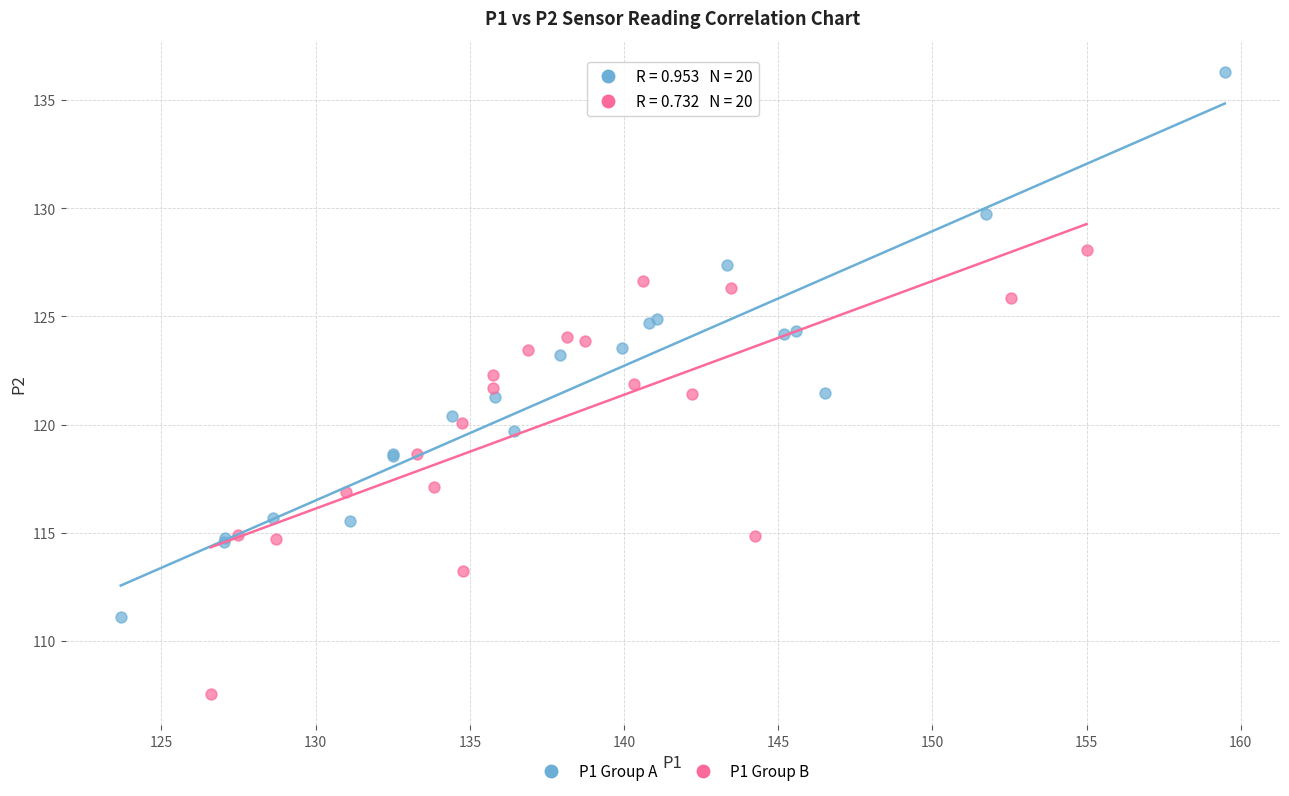

Which series has the largest Y range (max minus min)?

P1 Group A